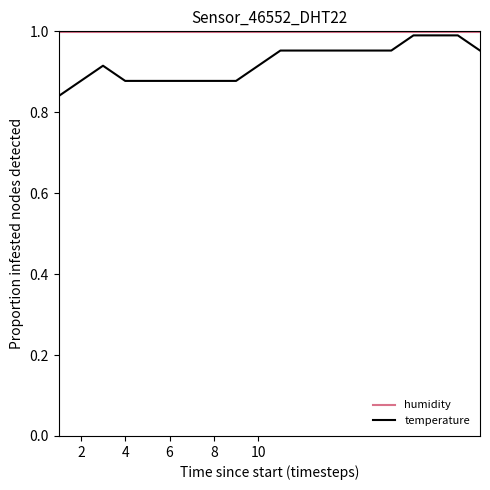

Which series has the largest total across all categories?

humidity